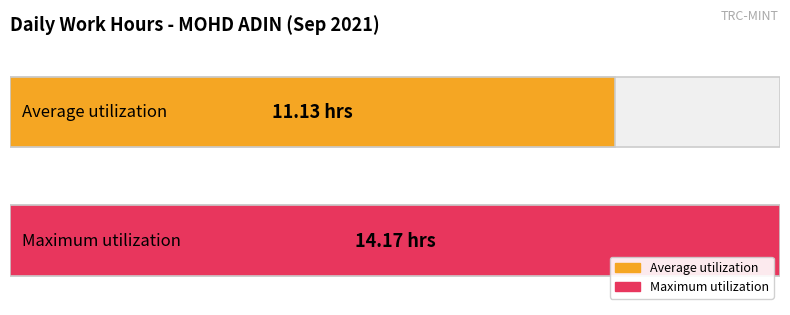

What is the difference between the maximum and second lowest values?

14.2